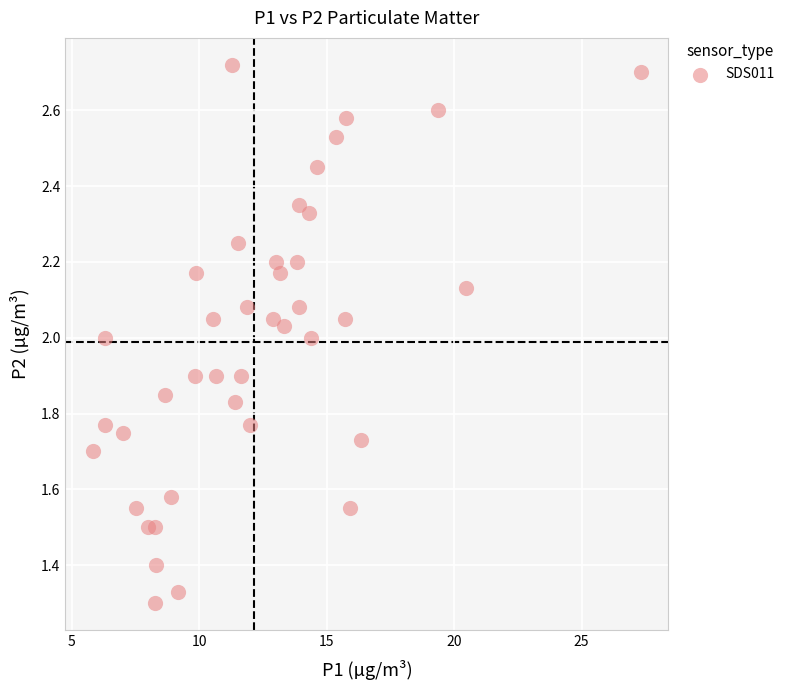

What is the range of Y values (max minus min)?

1.4